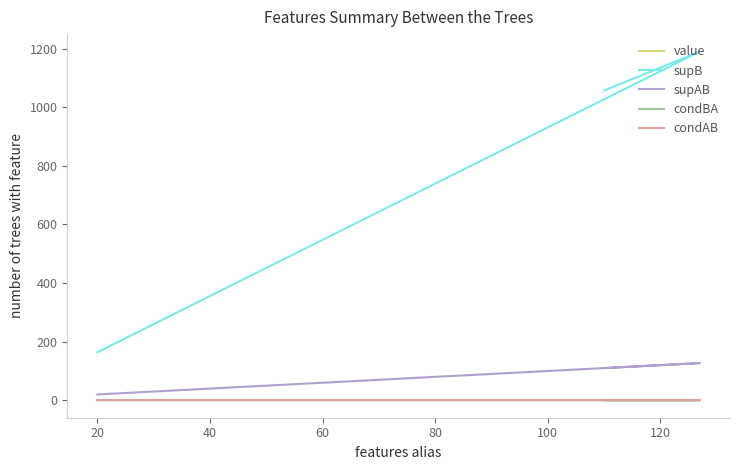

What are all the series names shown in the legend?

value, supB, supAB, condBA, condAB